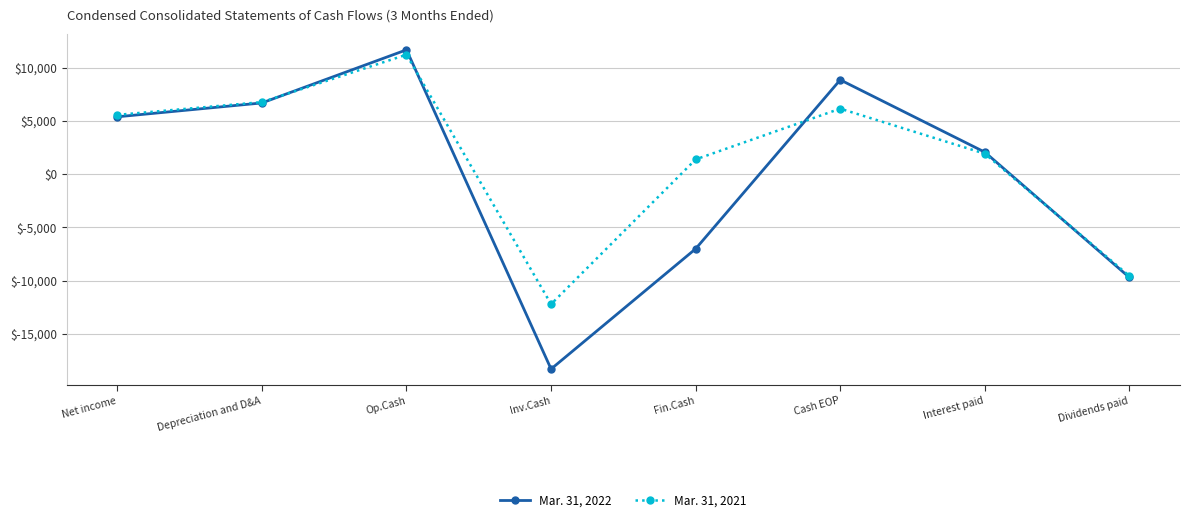

How many negative values does the Mar. 31, 2021 series have?

2